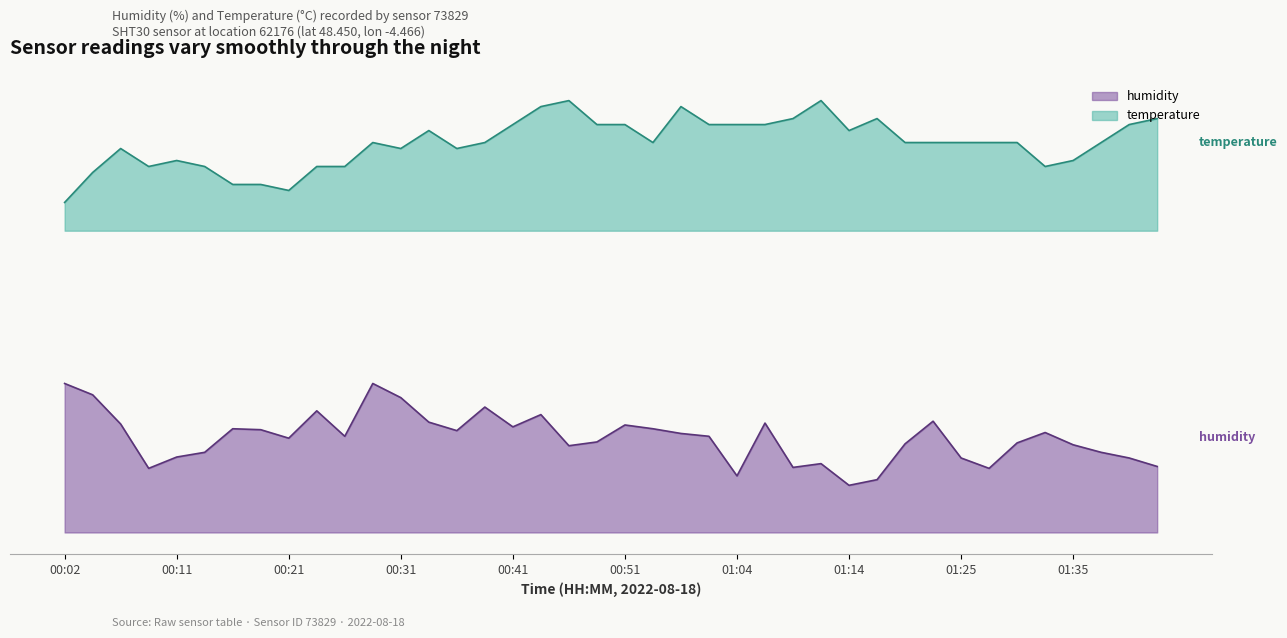

True or false: temperature and humidity intersect in this chart.

False